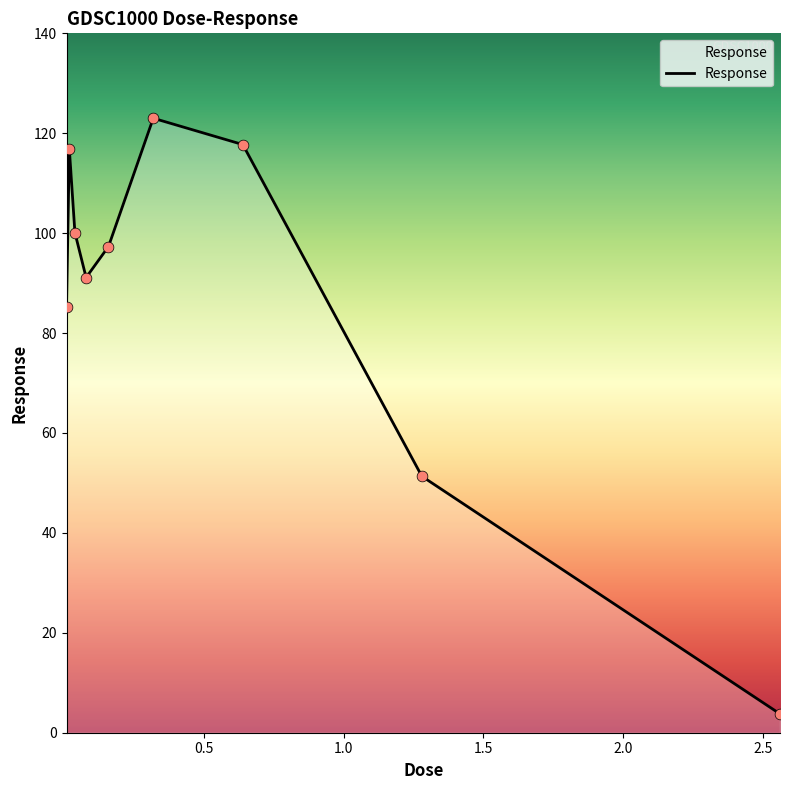

What is the maximum value shown in the chart?

123.0